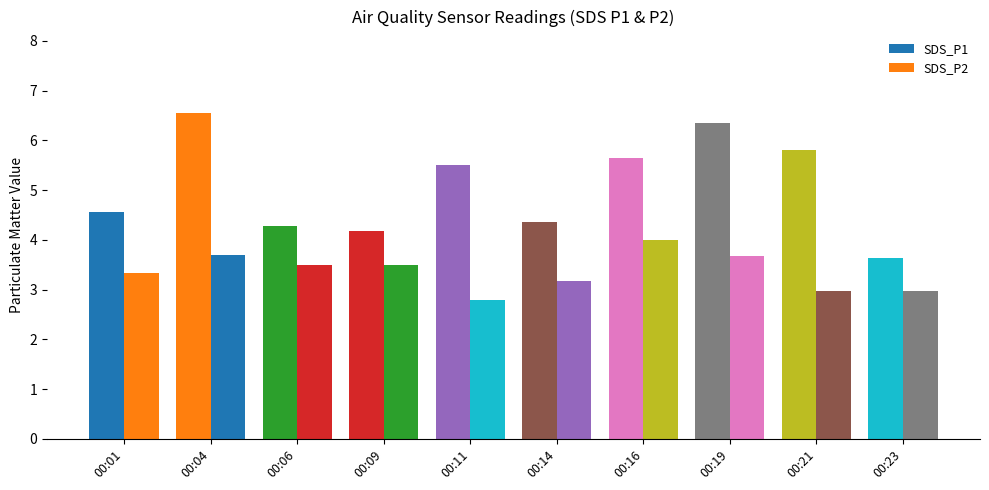

What is the value of the SDS_P1 bar at the 2nd from the left?

6.5